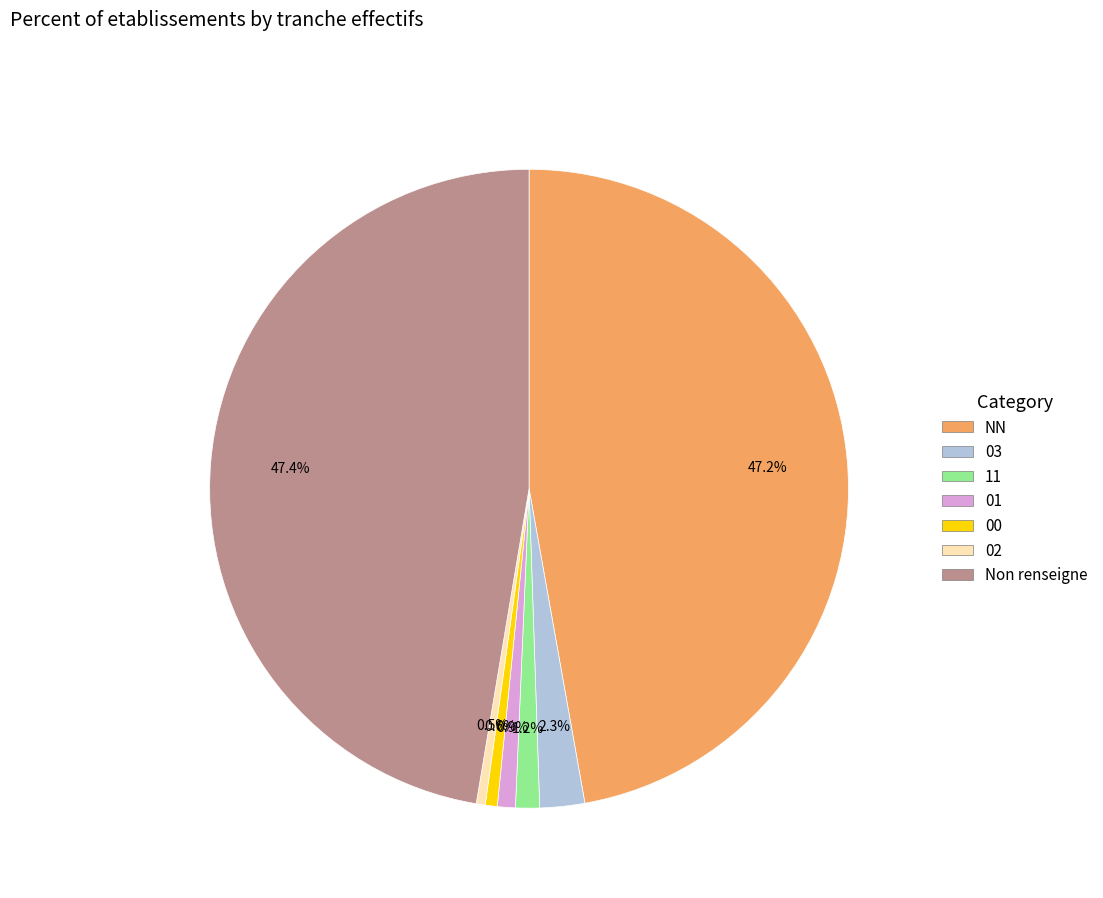

Does any single category account for the majority?

No